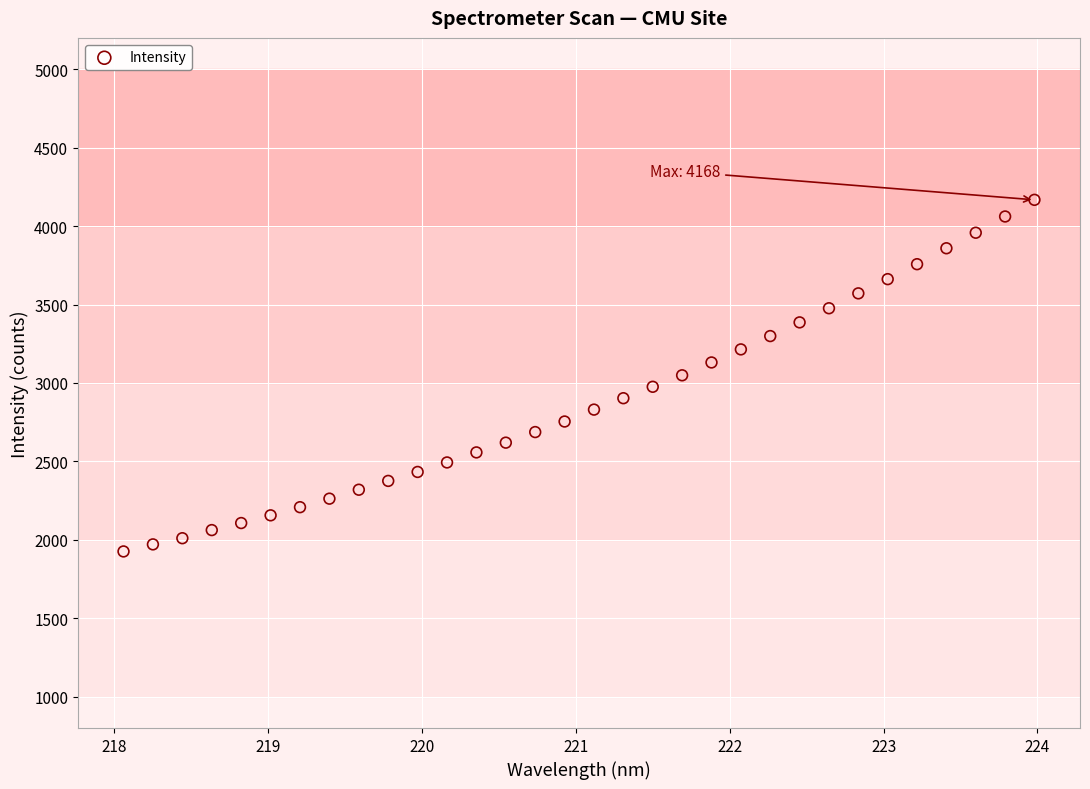

What is the range of X values (max minus min)?

5.9